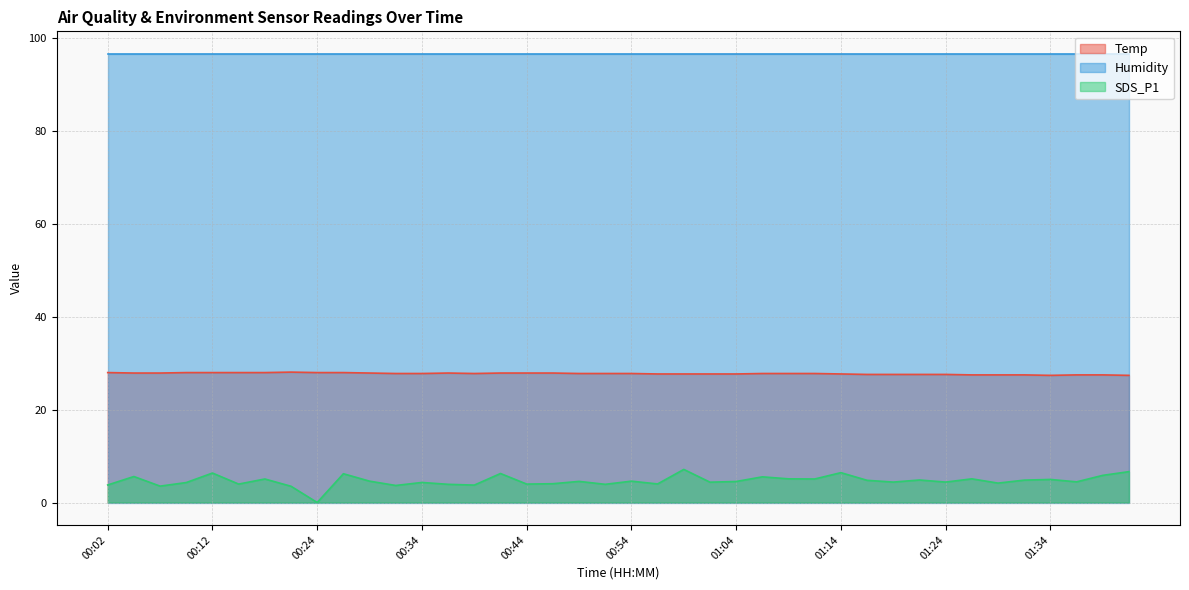

True or false: Temp and SDS_P1 intersect in this chart.

False